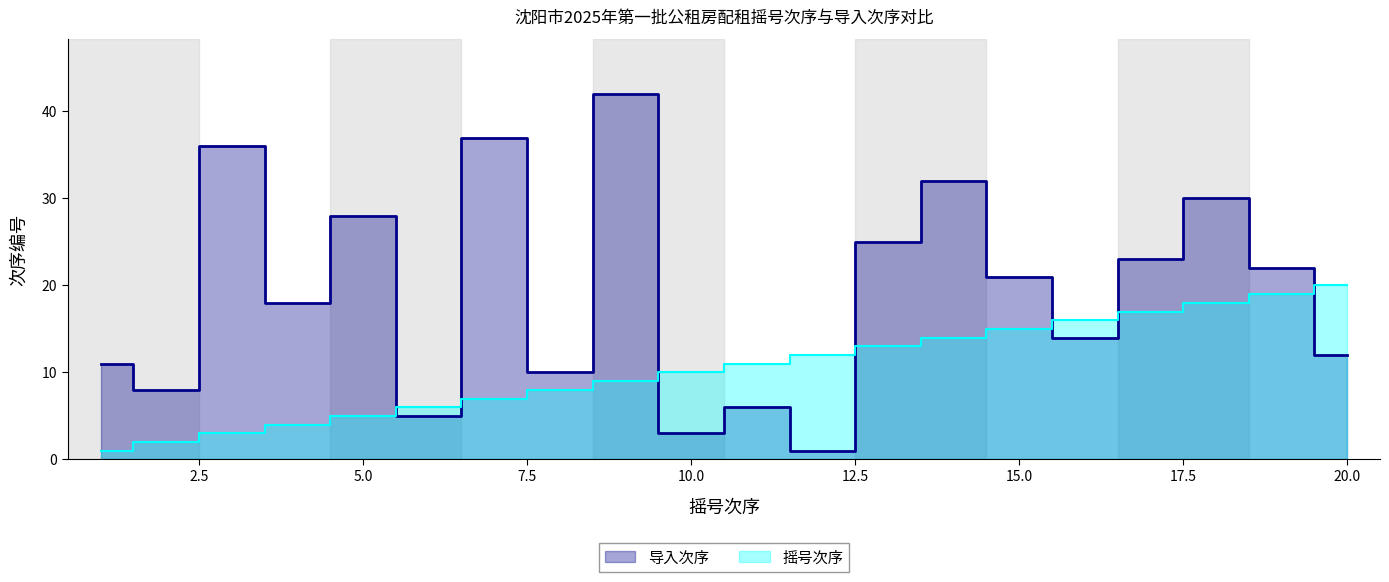

True or false: 导入次序 has more than 0 interior local peaks.

True